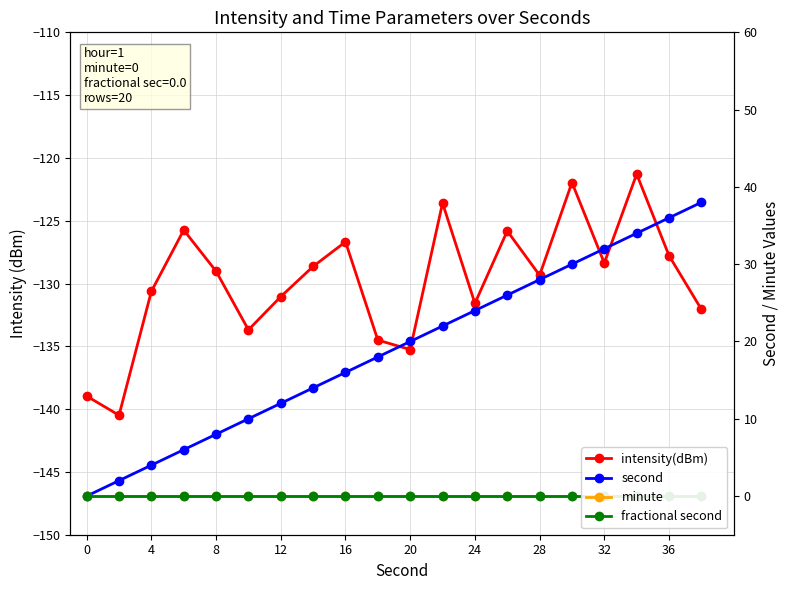

What are all the series names shown in the legend?

intensity(dBm), second, minute, fractional second